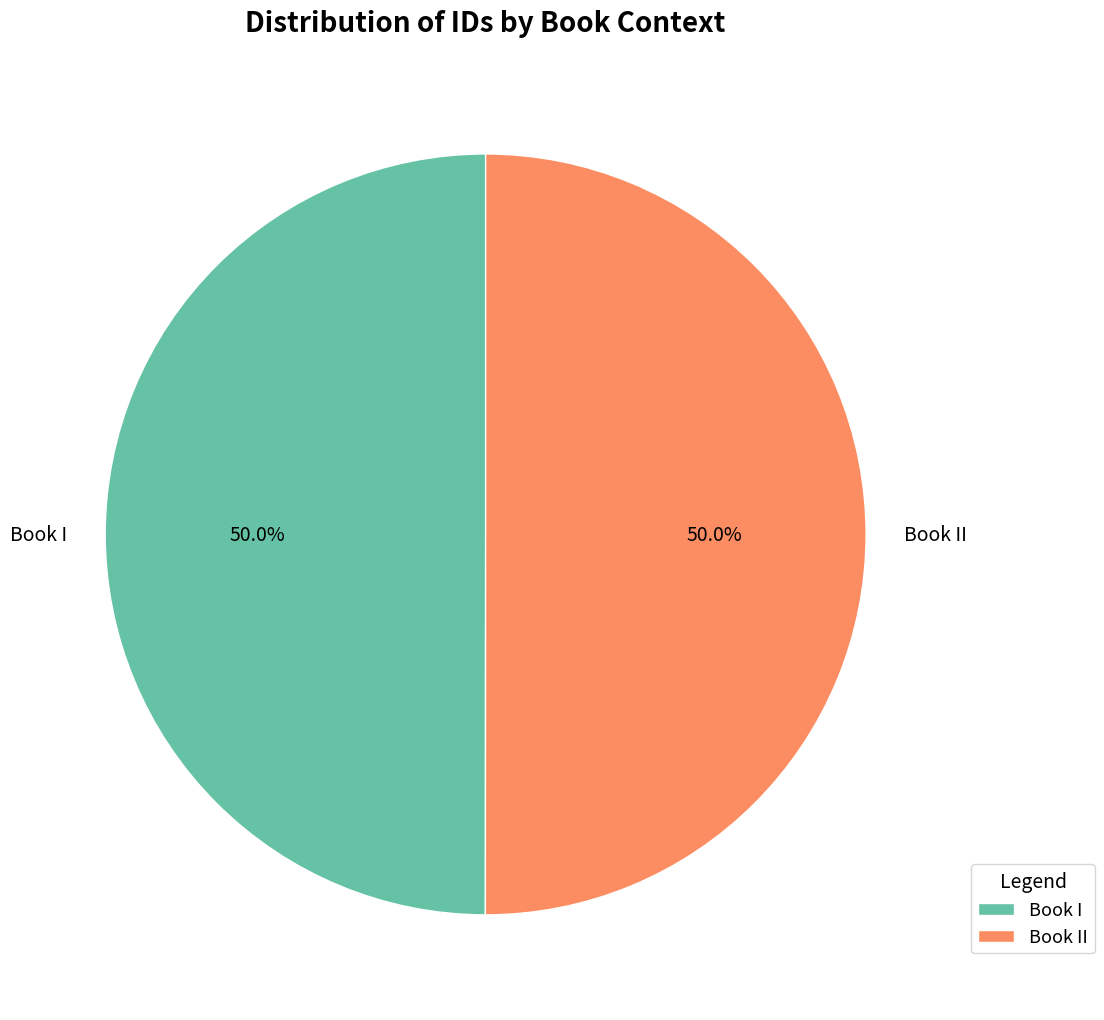

Combined, what portion of the pie is Book I and Book II?

100.0%